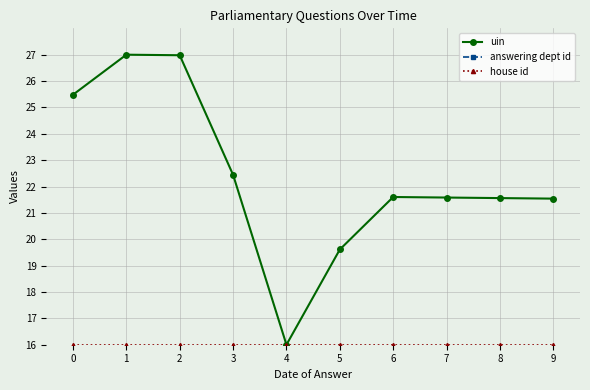

Reading left to right, list all the values displayed in this chart.

uin: 25.5	27.0	27.0	22.4	16.0	19.6	21.6	21.6	21.6	21.5
answering dept id: 13.5	13.5	13.5	13.5	13.5	13.5	13.5	13.5	13.5	13.5
house id: 16.0	16.0	16.0	16.0	16.0	16.0	16.0	16.0	16.0	16.0